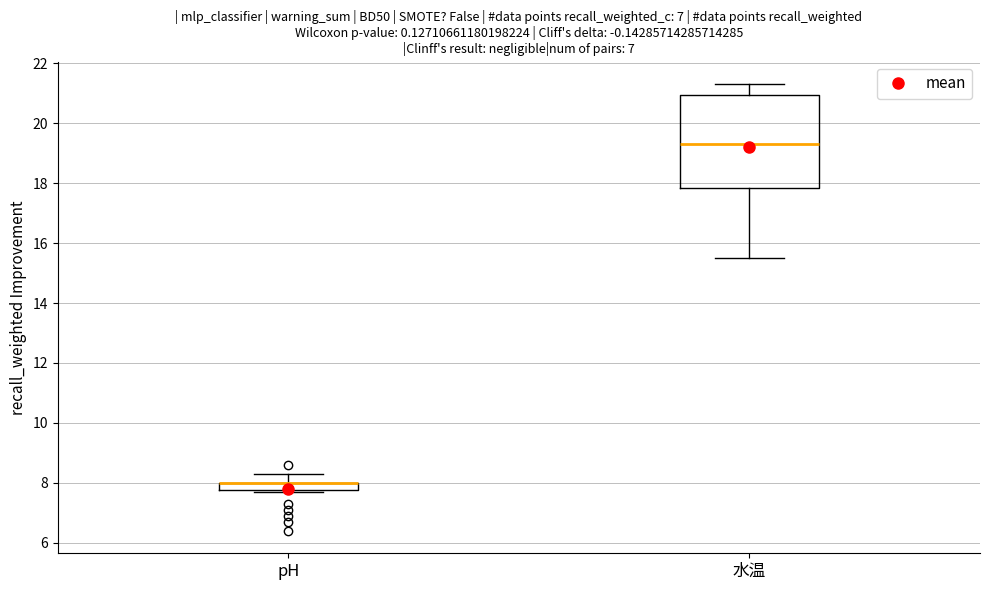

Where does the median line of the box for 水温 sit on the y-axis? The values are not printed on the chart, so give them approximately, as read against the axis.

19.4